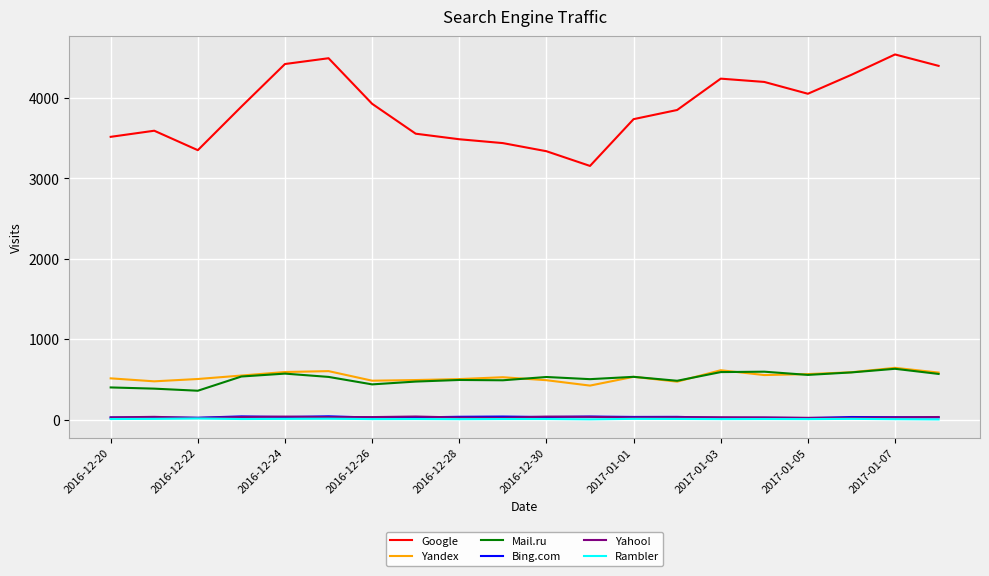

What is the sum of all Google values?

77488